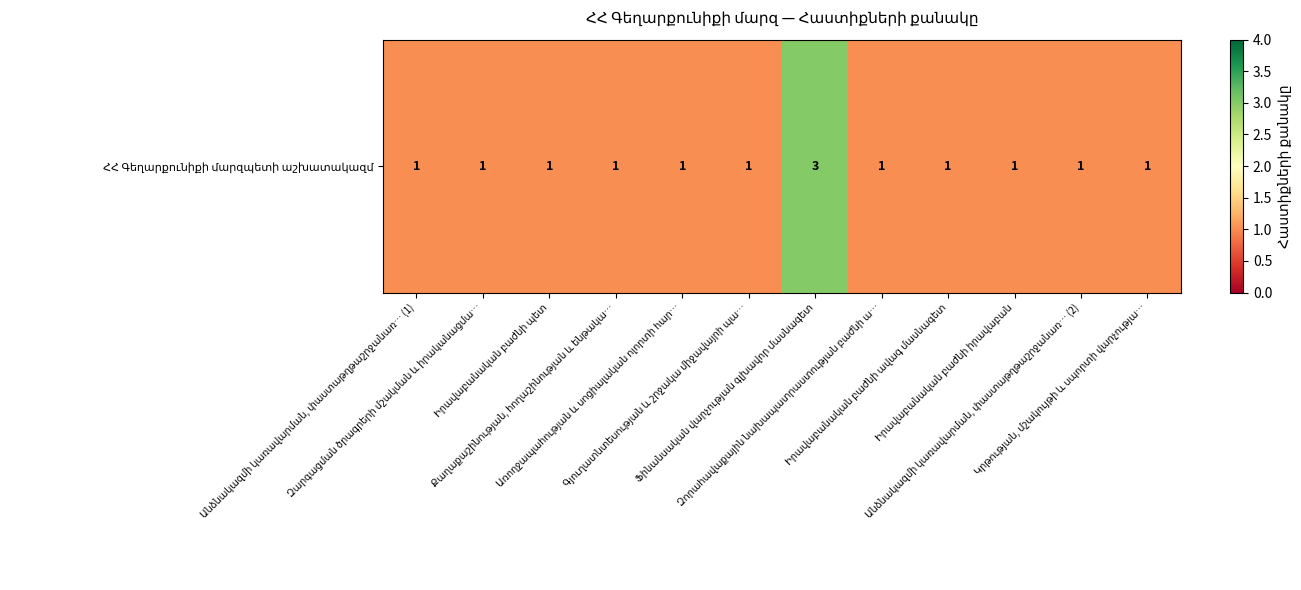

The value at Քաղաքաշինության, հողաշինության և ենթակա… is 0. True or false?

False